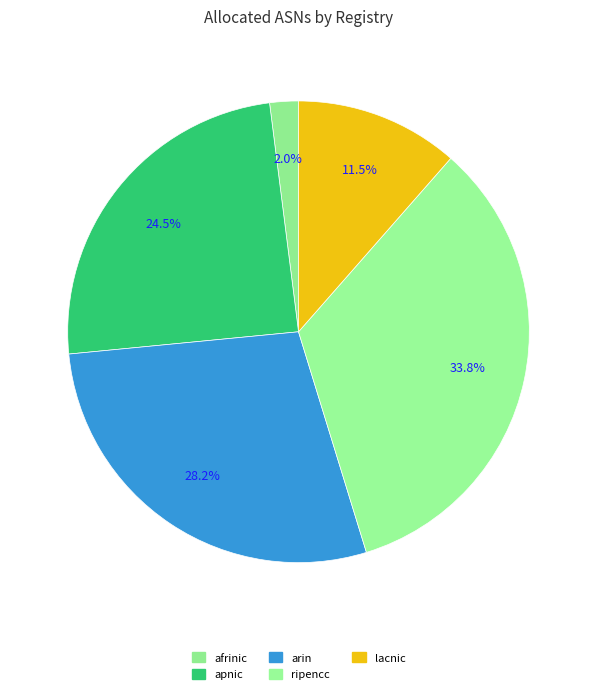

Is there a majority slice in this chart?

No